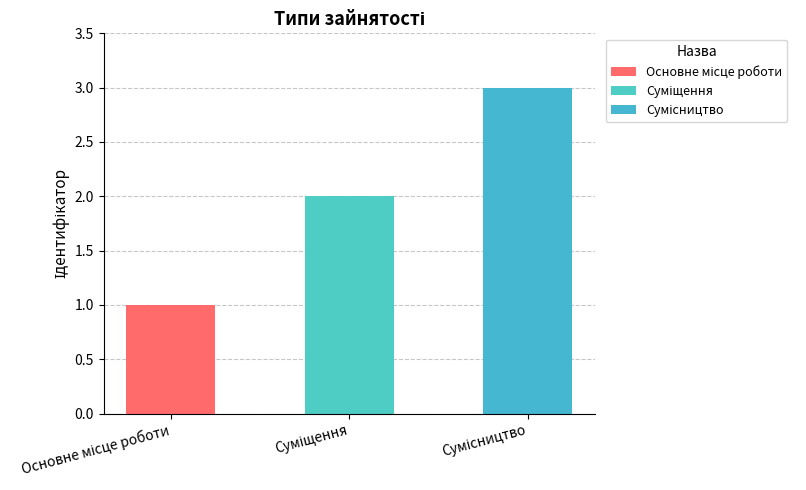

True or false: the data shows 5 at Сумісництво.

False